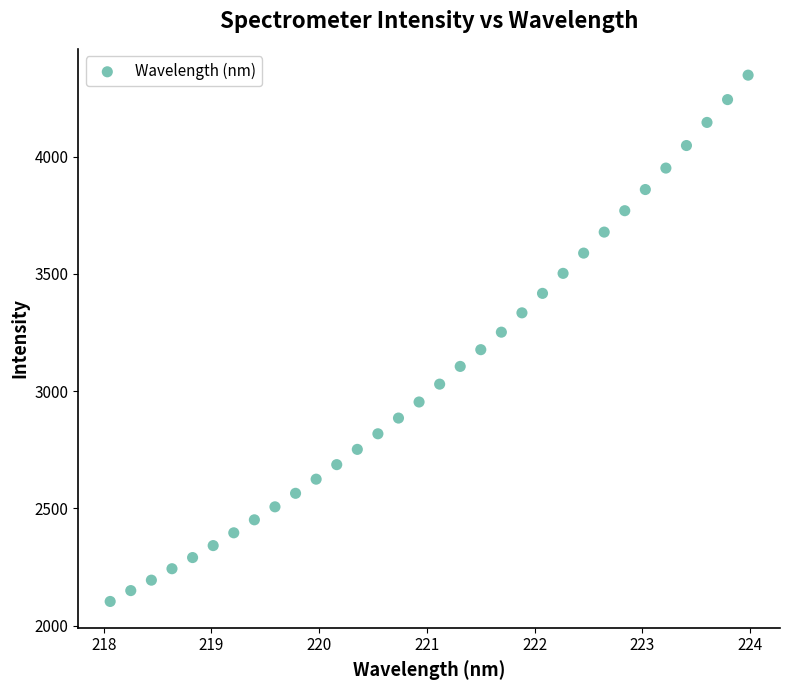

What is the range of X values (max minus min)?

5.9